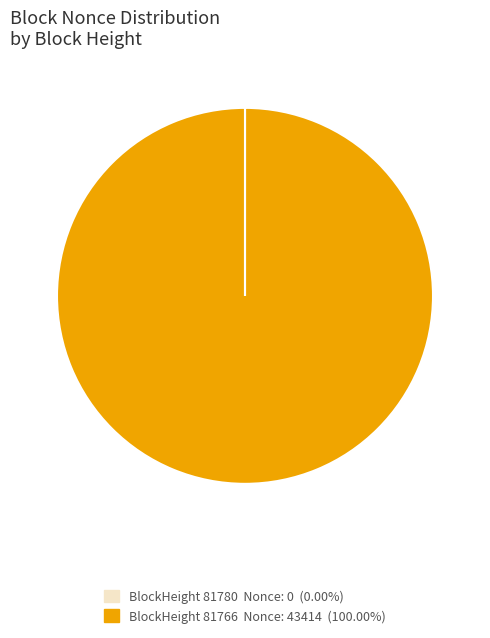

Does any single category account for the majority?

Yes